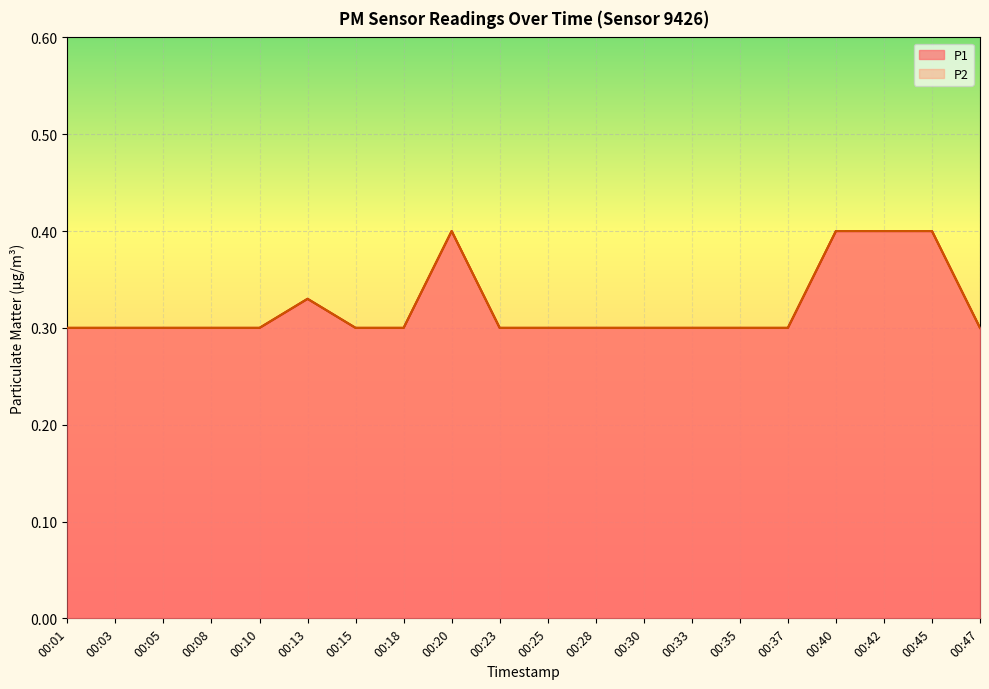

Which series has the largest range (max minus min)?

P1